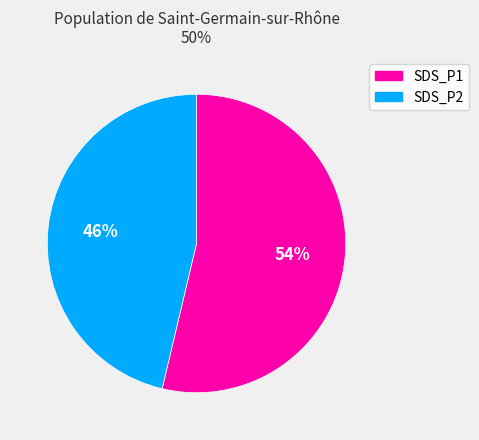

To the nearest percent, what percentage of the pie is SDS_P1?

54%